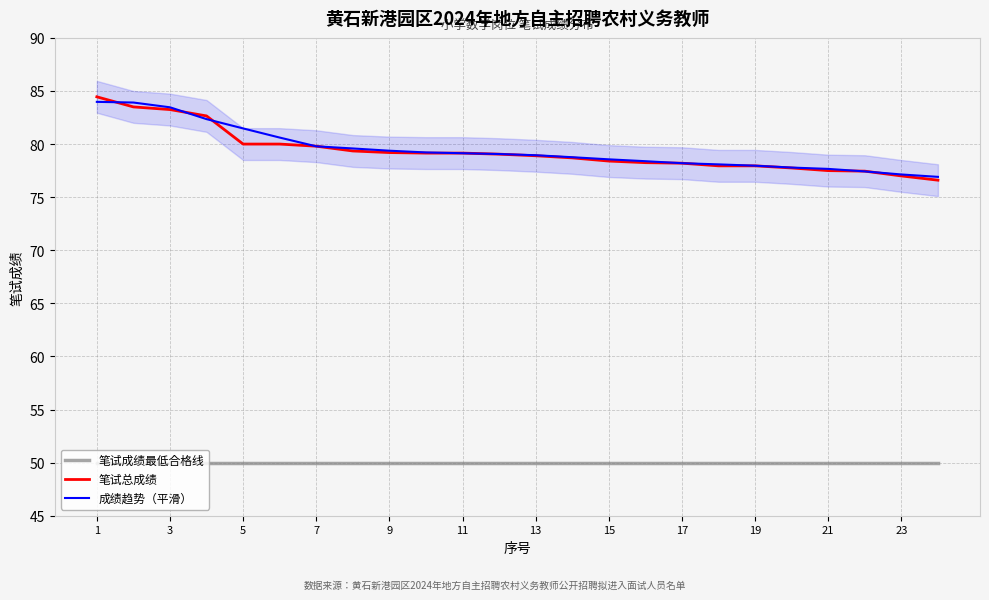

How many data points does each series have?

24